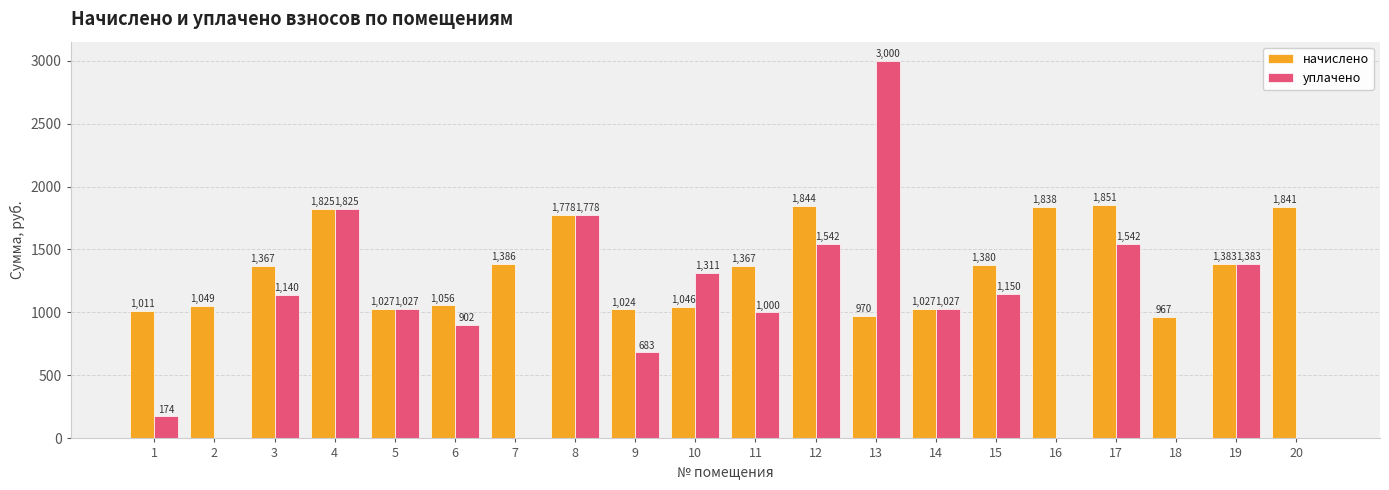

What is the maximum value for уплачено?

3000.0